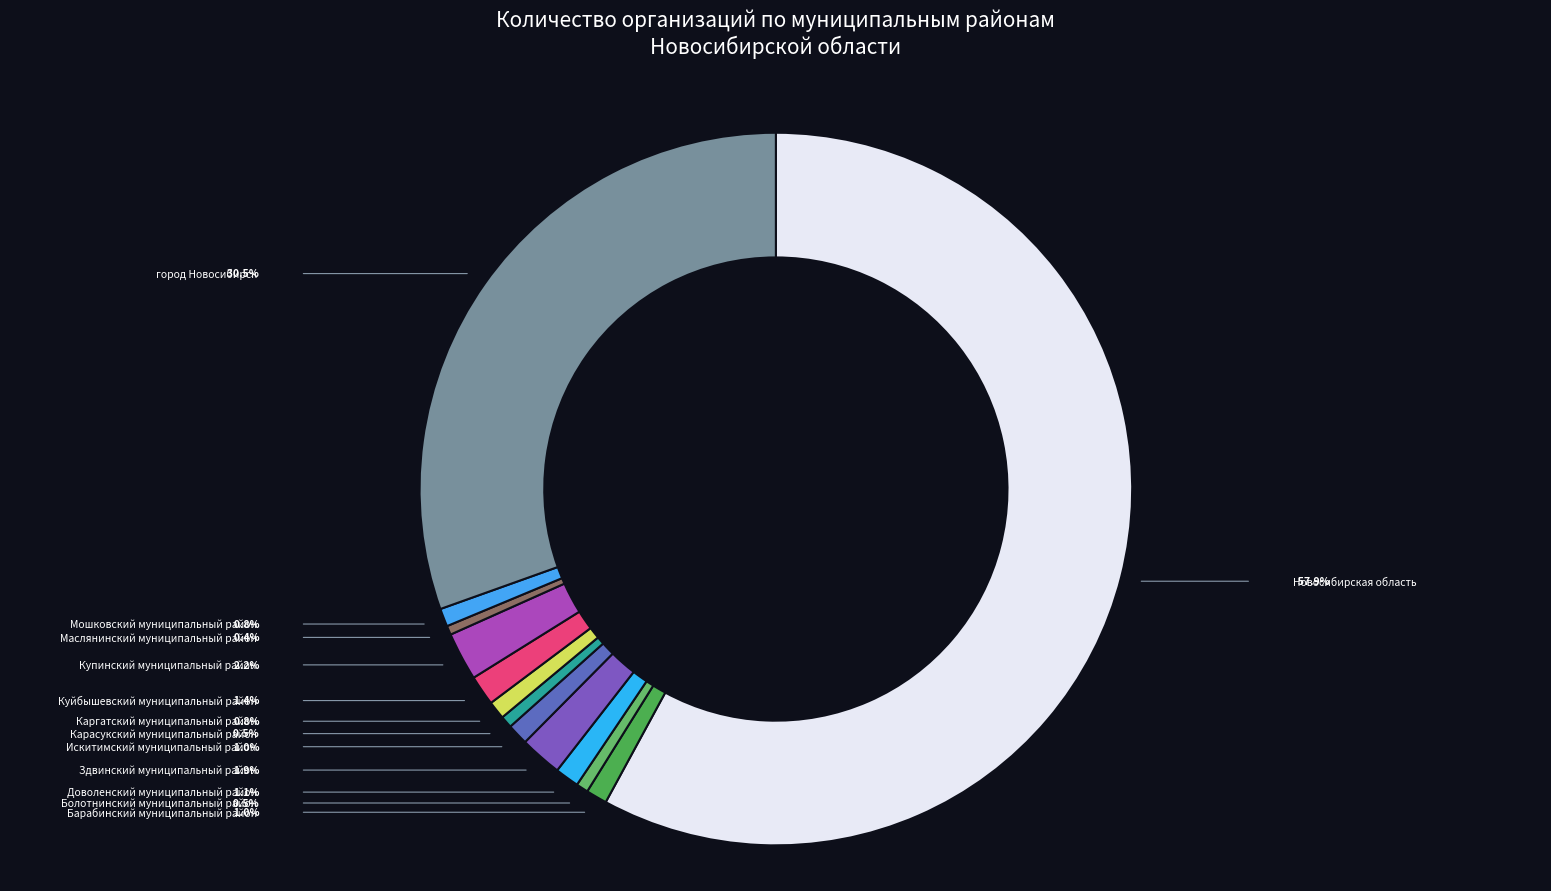

Which slice is the smallest?

Маслянинский муниципальный район